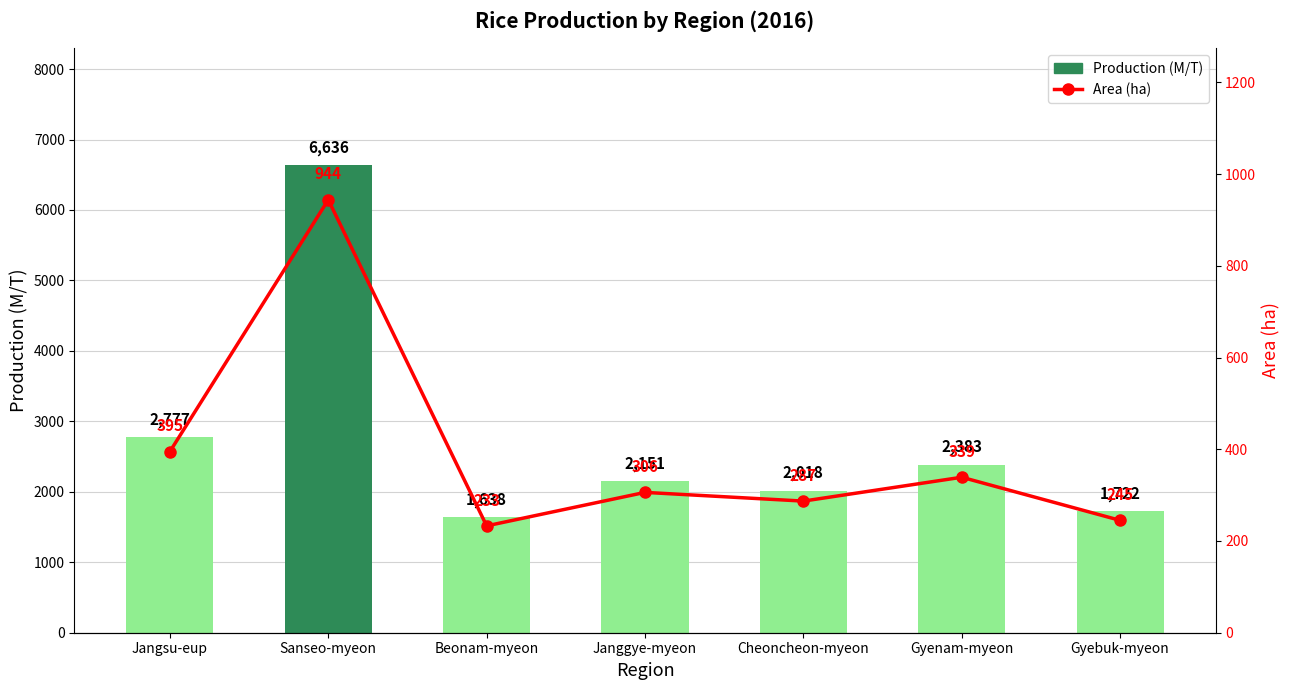

What is the label of the 4th bar from the right?

Janggye-myeon